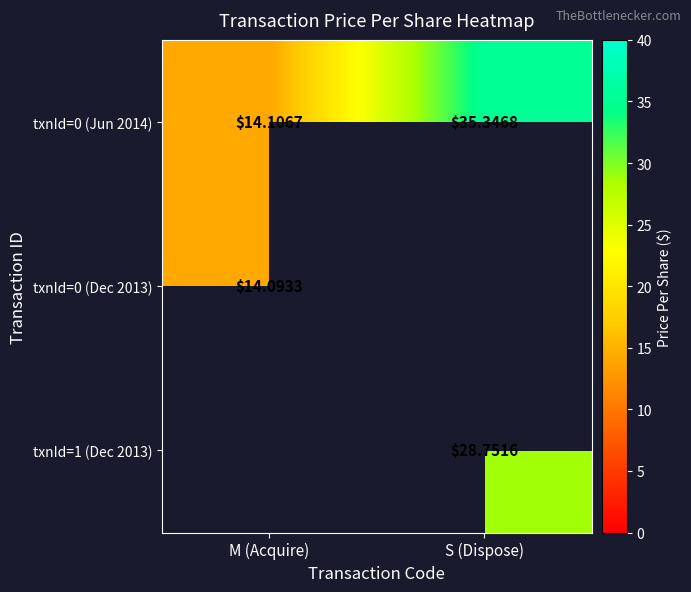

The value of txnId=0 (Dec 2013) at M (Acquire) is 14.1. True or false?

True